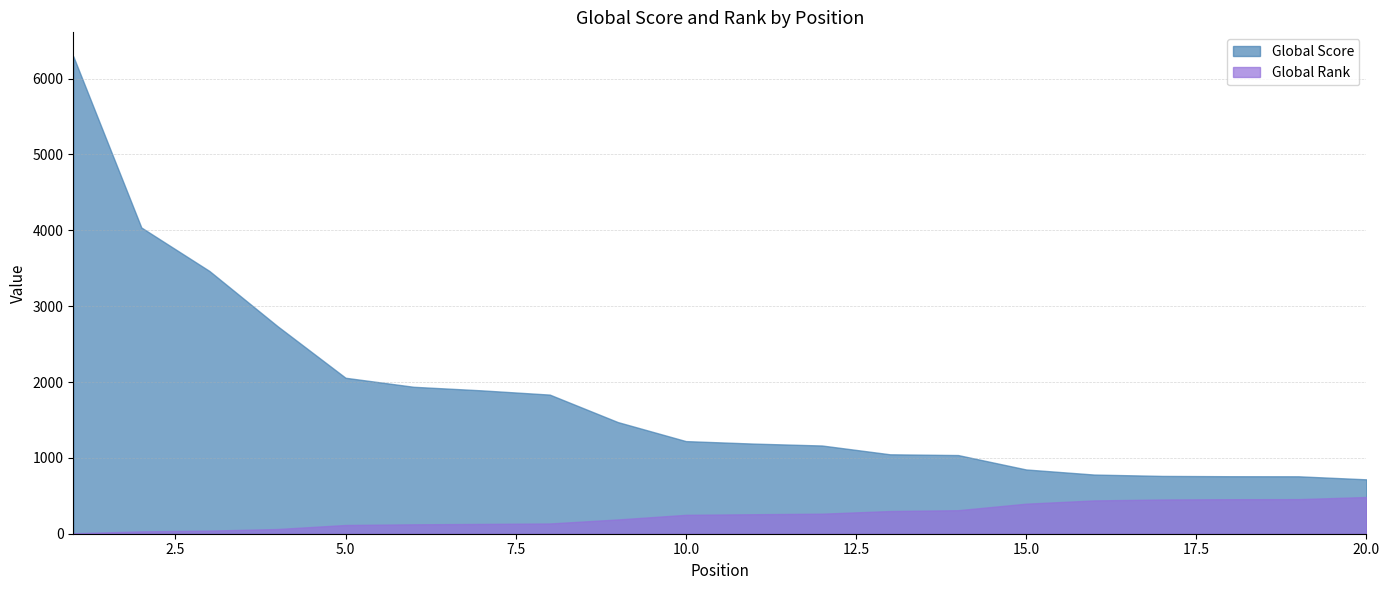

What is the spread (max minus min) of values at 16?

341